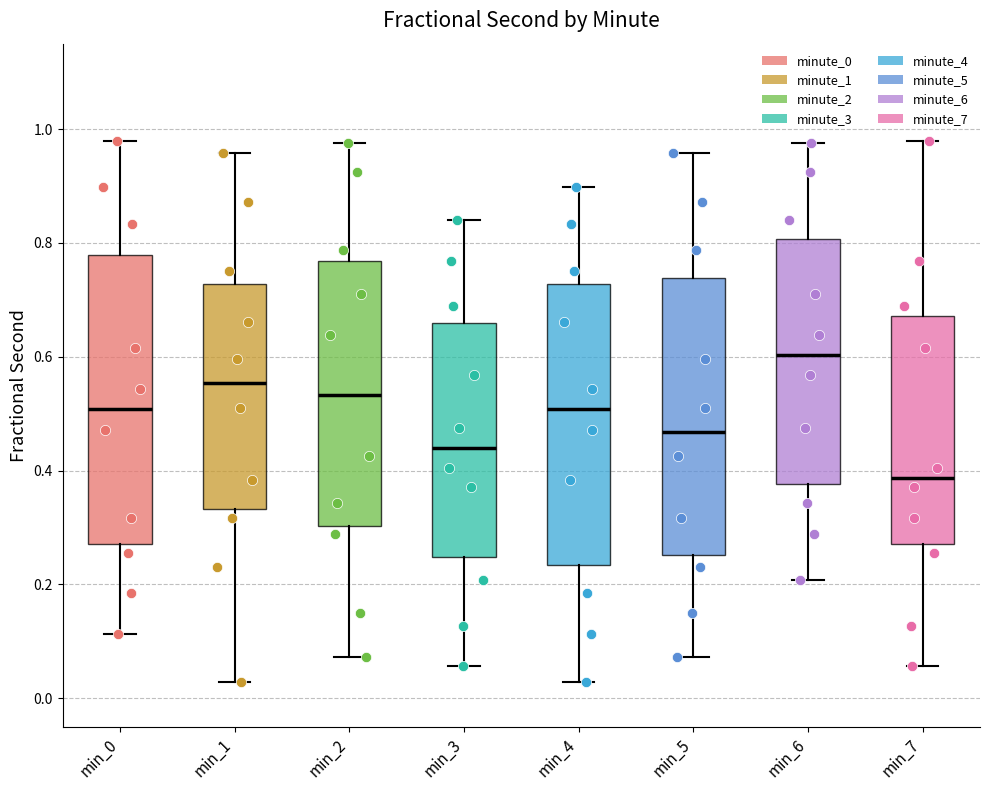

Reading left to right, read every box against the y-axis: the position of its median line, the range the box covers, and the ends of its whiskers. The values are not printed on the chart, so give them approximately, as read against the axis.

min_0: median 0.50, box 0.28 to 0.78, whiskers 0.12 to 0.98
min_1: median 0.56, box 0.34 to 0.72, whiskers 0.02 to 0.96
min_2: median 0.54, box 0.30 to 0.76, whiskers 0.08 to 0.98
min_3: median 0.44, box 0.24 to 0.66, whiskers 0.06 to 0.84
min_4: median 0.50, box 0.24 to 0.72, whiskers 0.02 to 0.90
min_5: median 0.46, box 0.26 to 0.74, whiskers 0.08 to 0.96
min_6: median 0.60, box 0.38 to 0.80, whiskers 0.20 to 0.98
min_7: median 0.38, box 0.28 to 0.68, whiskers 0.06 to 0.98